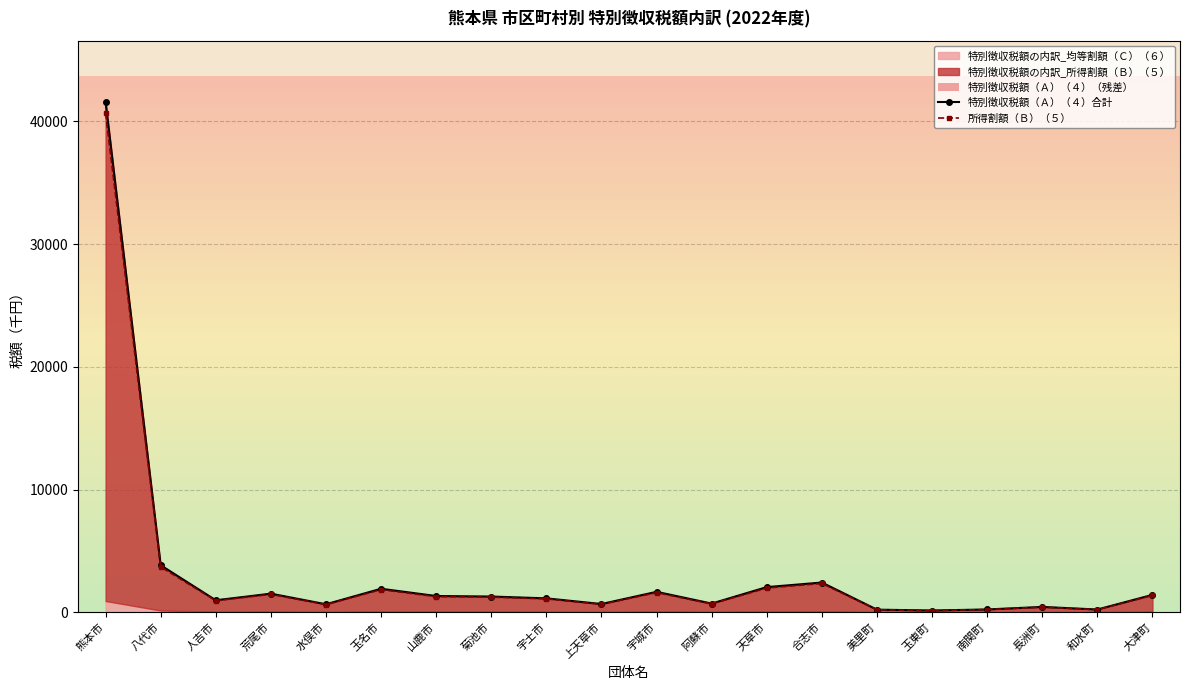

Is it true that 特別徴収税額（Ａ）（４）合計 equals 137.3 at 玉東町?

True